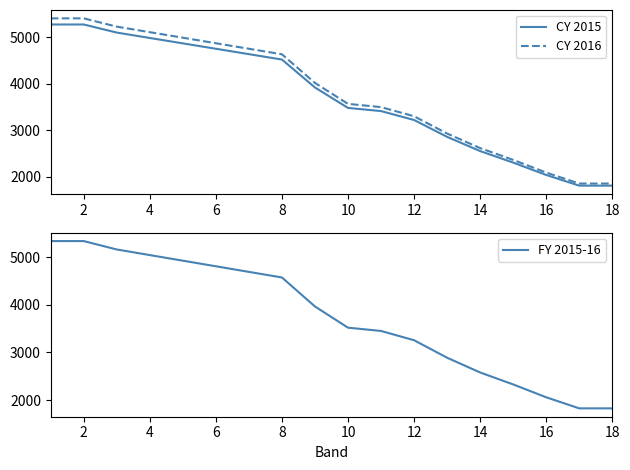

What is the lowest value of the CY 2016 series?

1850.1